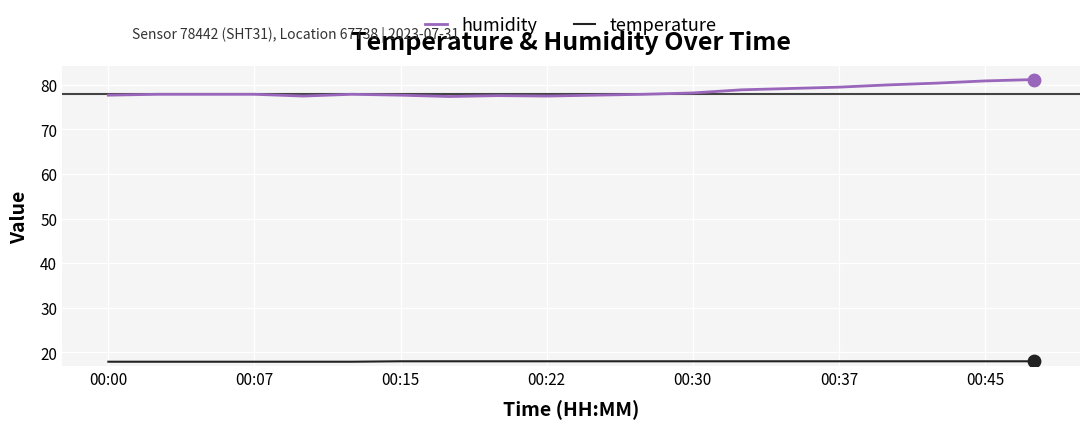

Which series has the largest total across all categories?

humidity